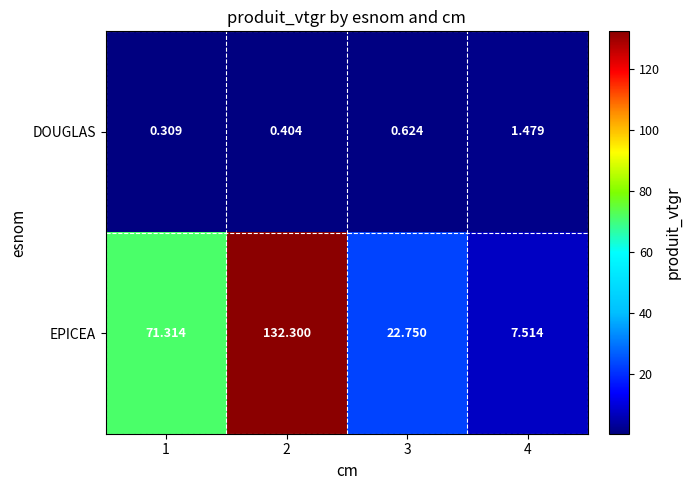

Which series has the largest total across all categories?

EPICEA